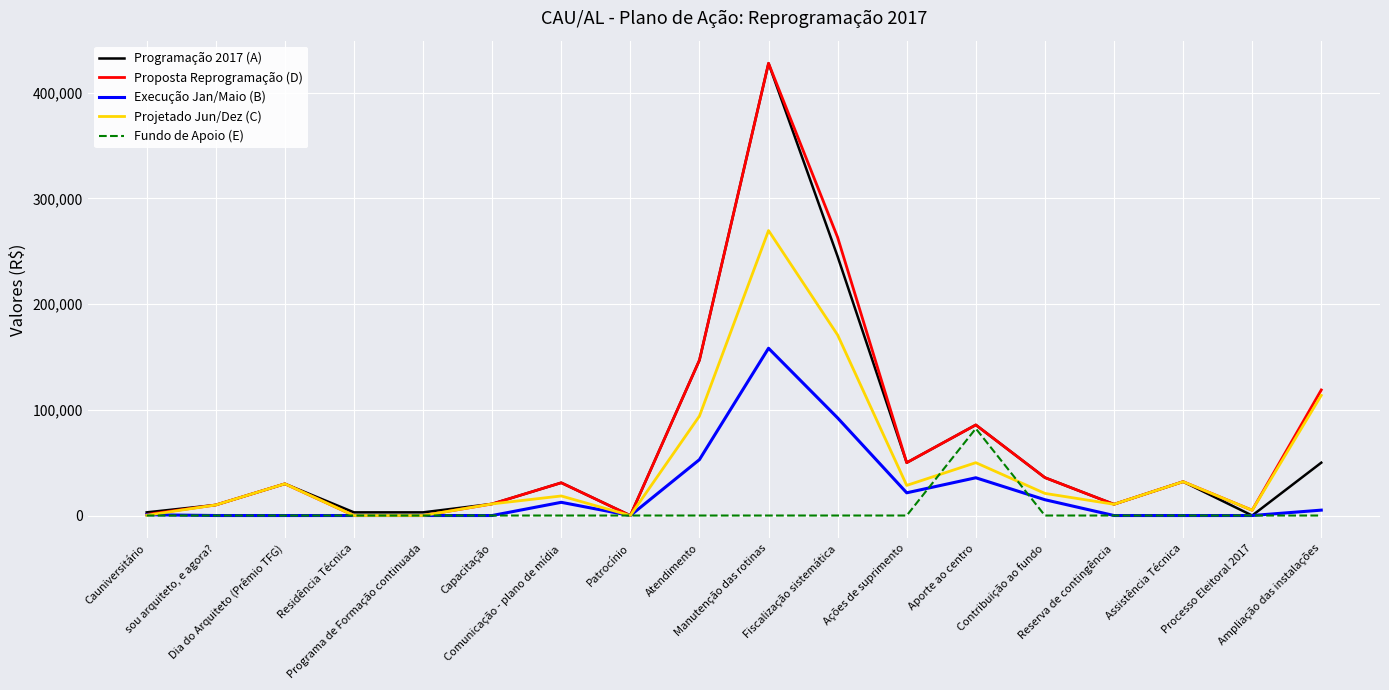

What position from the right is Manutenção das rotinas?

9